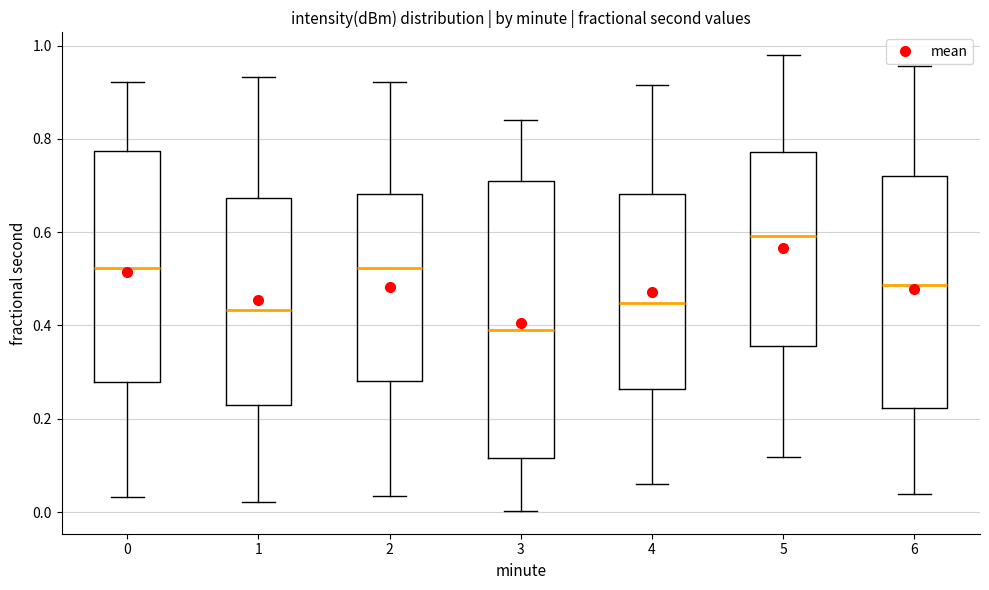

Reading left to right, transcribe this box plot: for each box, give where its median line is, the range the box spans, and where its two whiskers end, as read against the y-axis. The values are not printed on the chart, so give them approximately, as read against the axis.

0: median 0.52, box 0.28 to 0.78, whiskers 0.04 to 0.92
1: median 0.44, box 0.22 to 0.68, whiskers 0.02 to 0.94
2: median 0.52, box 0.28 to 0.68, whiskers 0.04 to 0.92
3: median 0.38, box 0.12 to 0.70, whiskers 0.00 to 0.84
4: median 0.44, box 0.26 to 0.68, whiskers 0.06 to 0.92
5: median 0.60, box 0.36 to 0.78, whiskers 0.12 to 0.98
6: median 0.48, box 0.22 to 0.72, whiskers 0.04 to 0.96